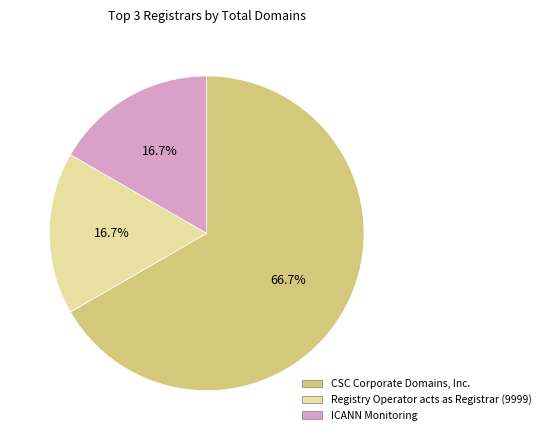

Combined, do ICANN Monitoring and Registry Operator acts as Registrar (9999) account for over 50%?

No